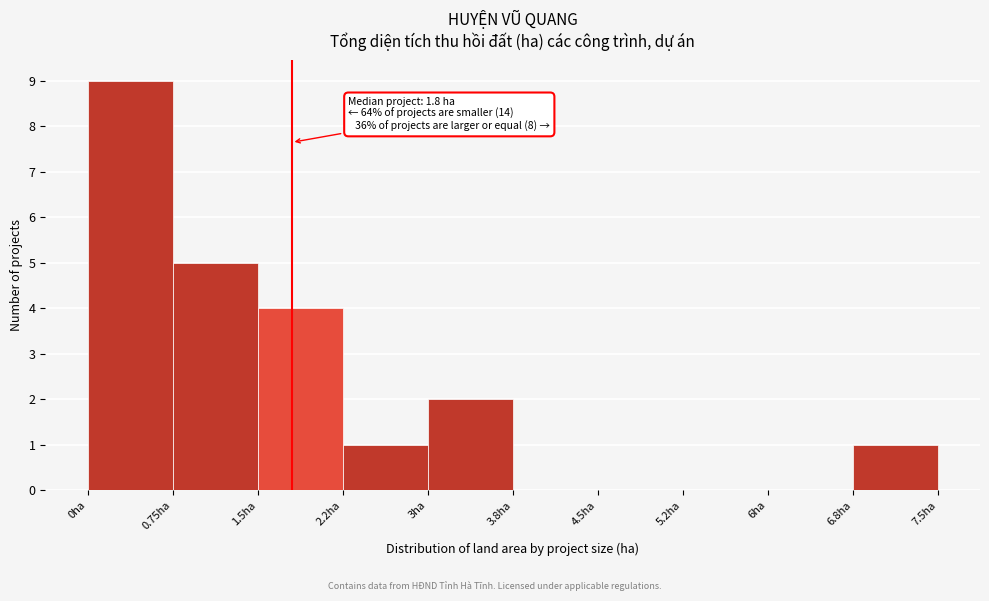

Which range on the x-axis has the tallest bar?

0.00 to 0.75